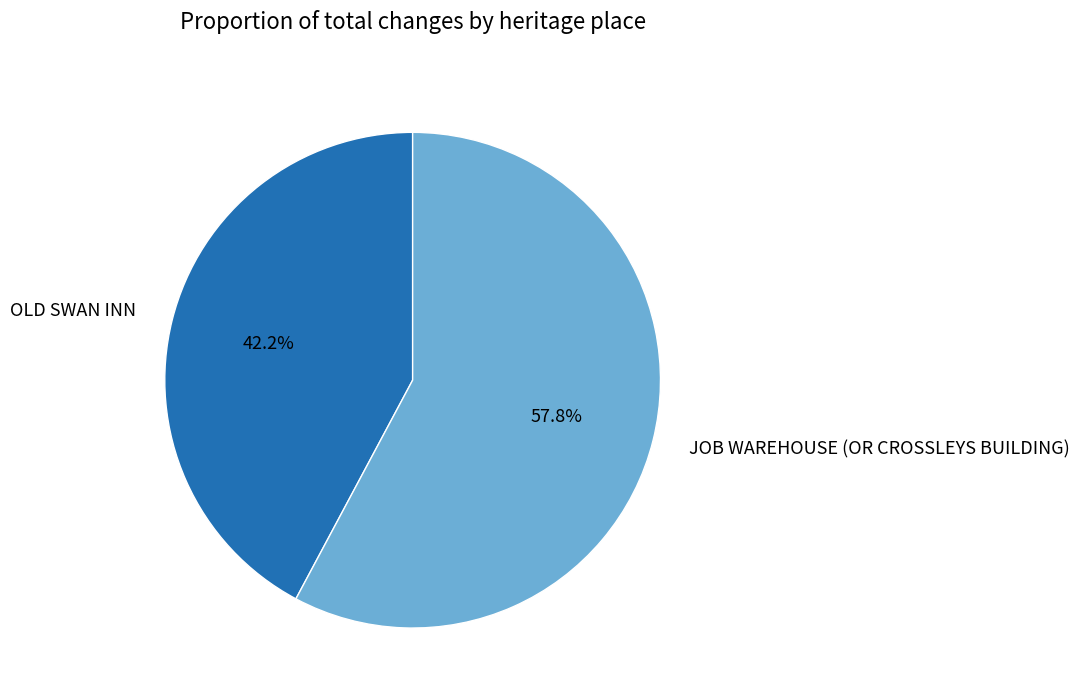

How many segments does this pie chart have?

2